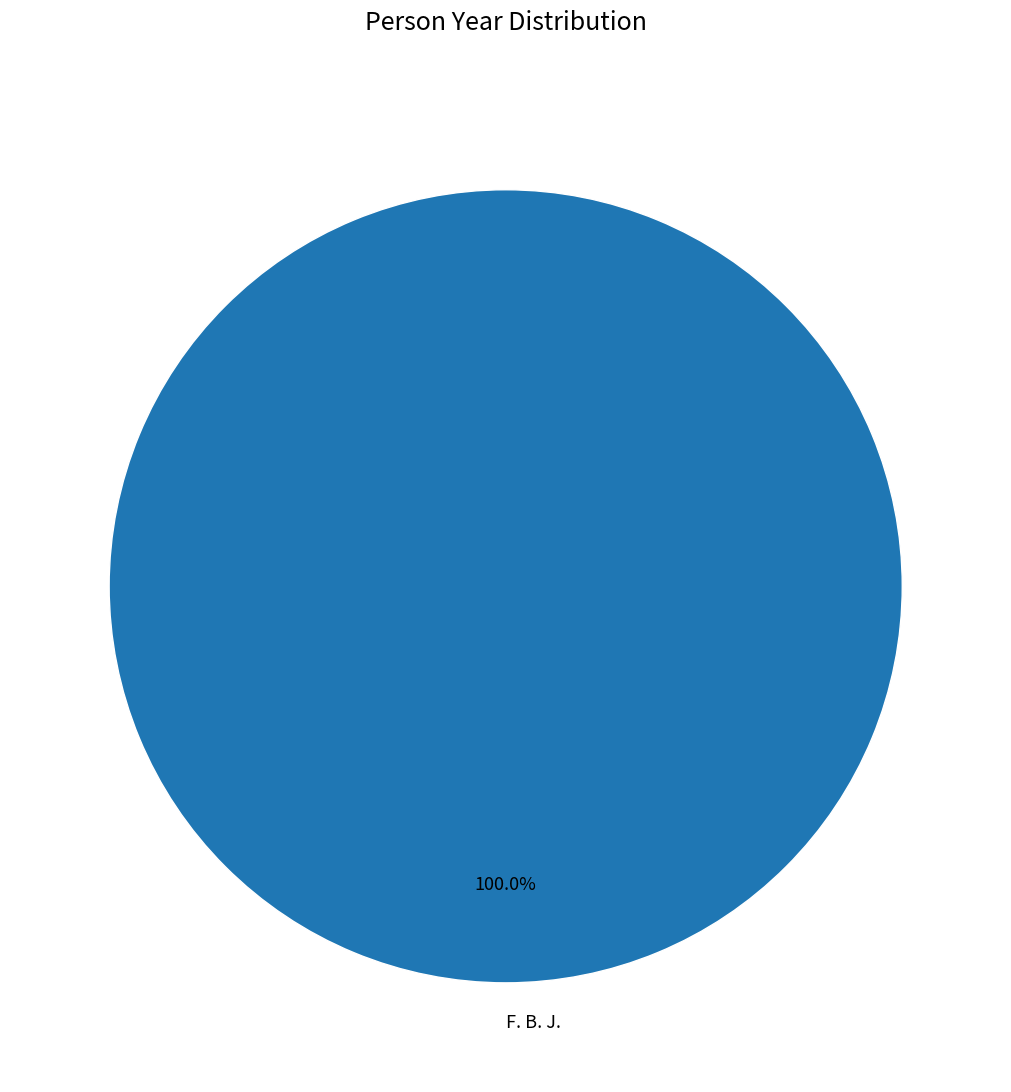

Rank the categories by value from highest to lowest.

F. B. J.